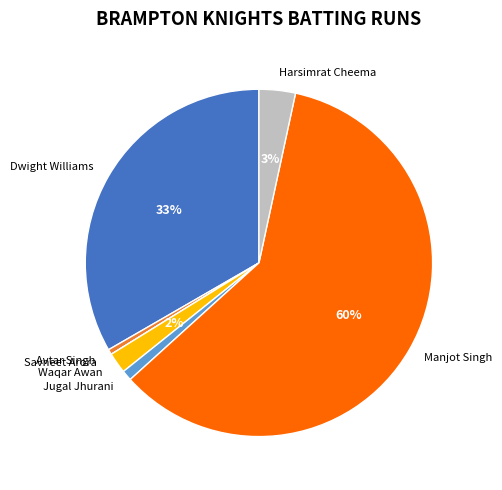

Between Manjot Singh and Waqar Awan, which is larger?

Manjot Singh